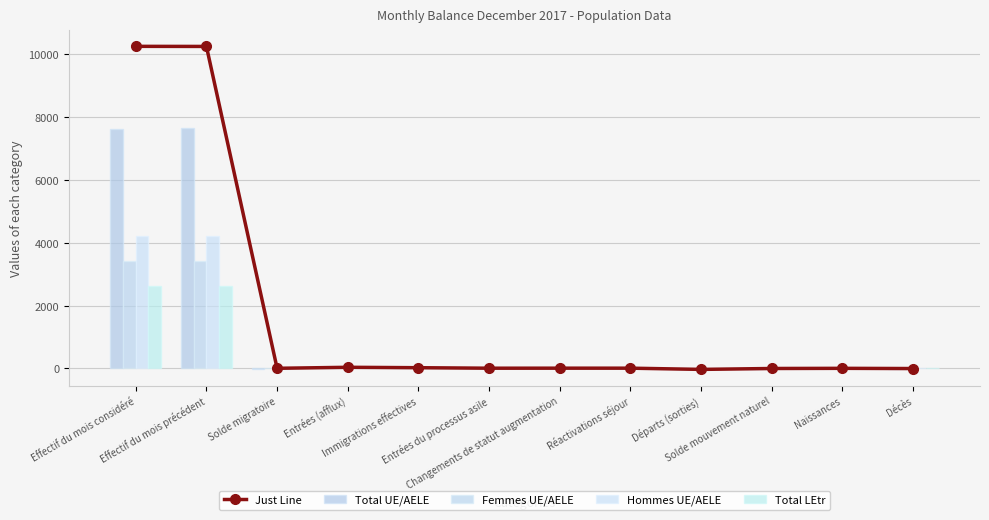

True or false: Total LEtr has a value of 1179 at Décès.

False